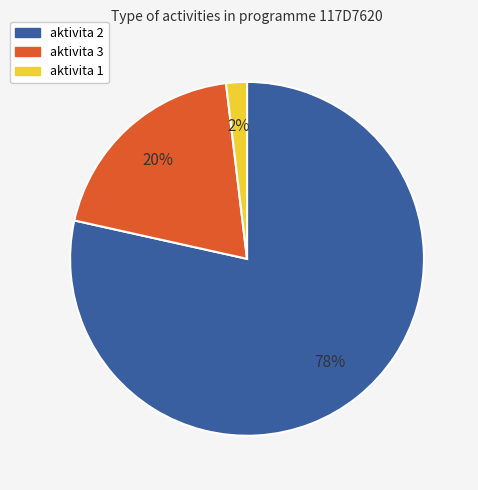

Is it true that aktivita 3 is 20% of the pie?

True